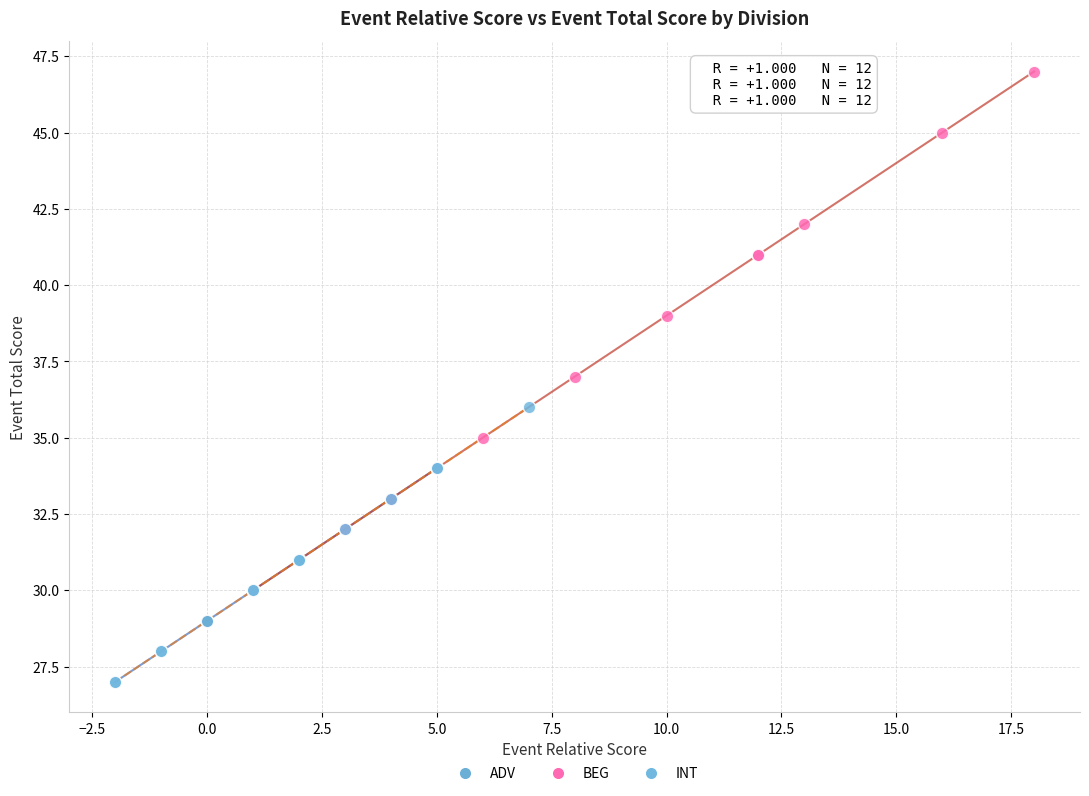

Which series reaches the maximum Y coordinate?

BEG